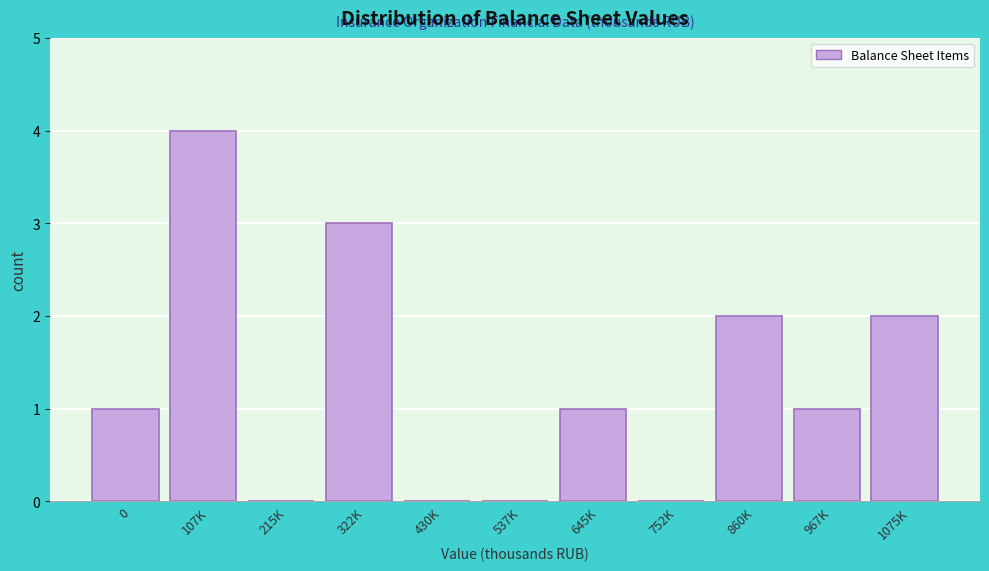

Reading right to left, what are all the values shown in this chart?

1075K=2	967K=1	860K=2	752K=0	645K=1	537K=0	430K=0	322K=3	215K=0	107K=4	0=1